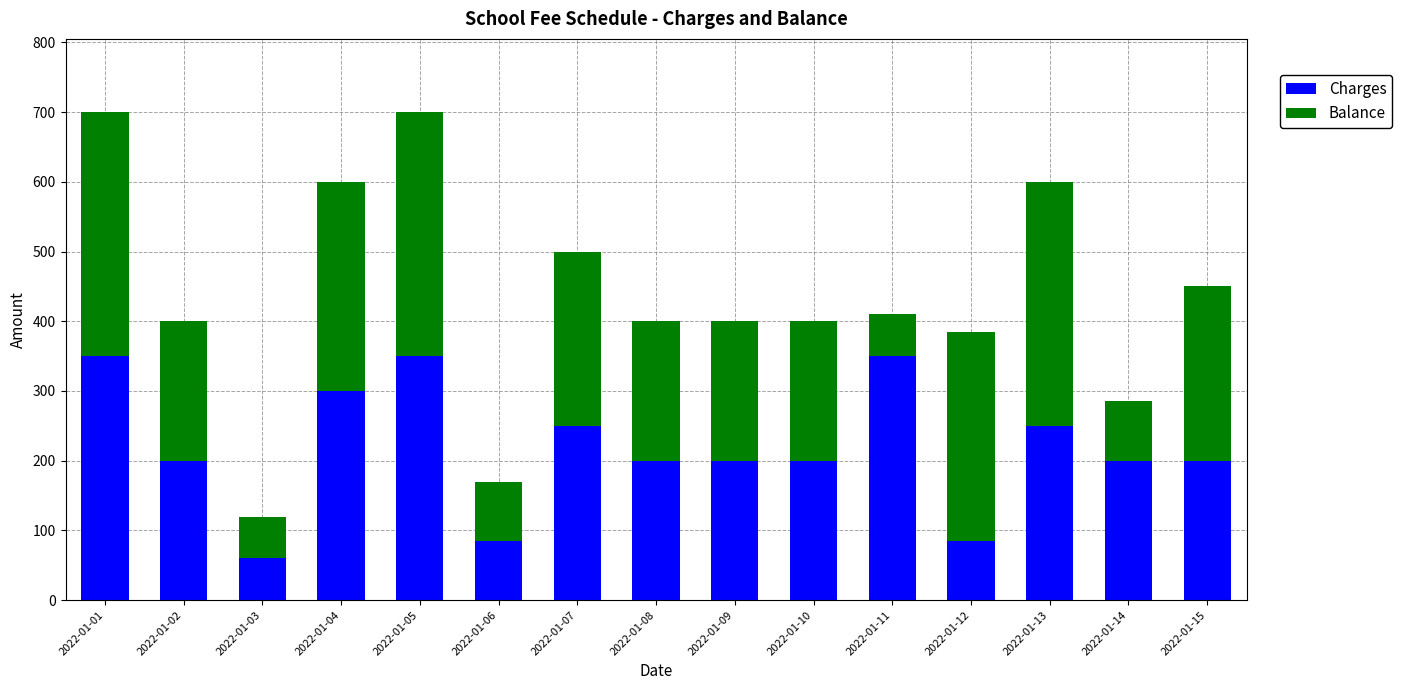

How many data points in Charges are less than 200?

3